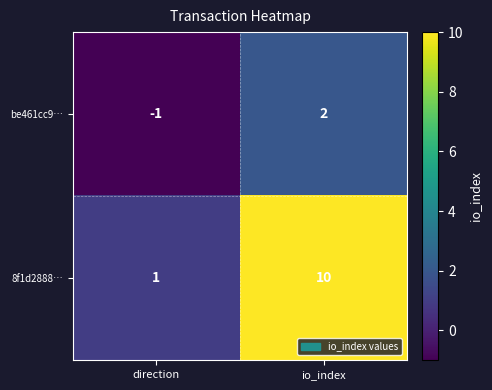

The 8f1d2888… series shows 18 at io_index. True or false?

False